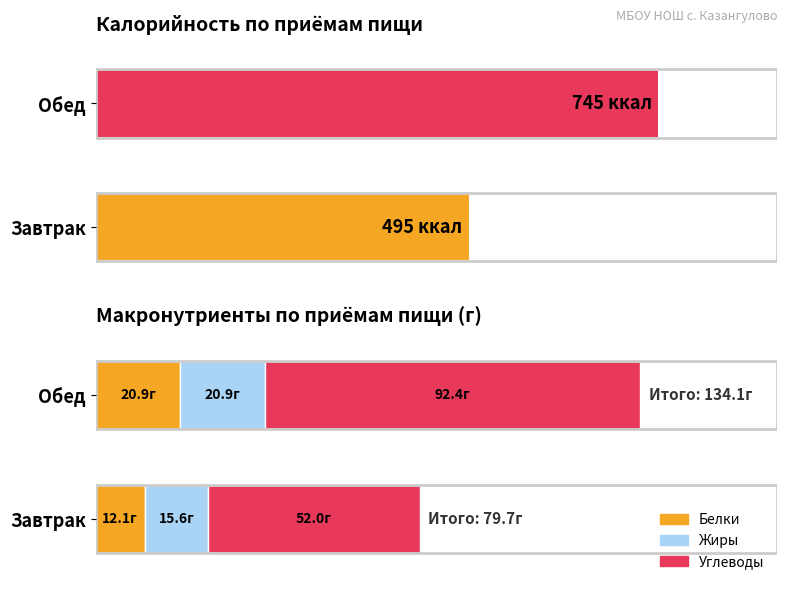

Reading left to right, extract all data points from this chart.

Калорийность: Завтрак=495.0	Обед=745.0
Белки: Завтрак=12.1	Обед=20.9
Жиры: Завтрак=15.6	Обед=20.9
Углеводы: Завтрак=52.0	Обед=92.4